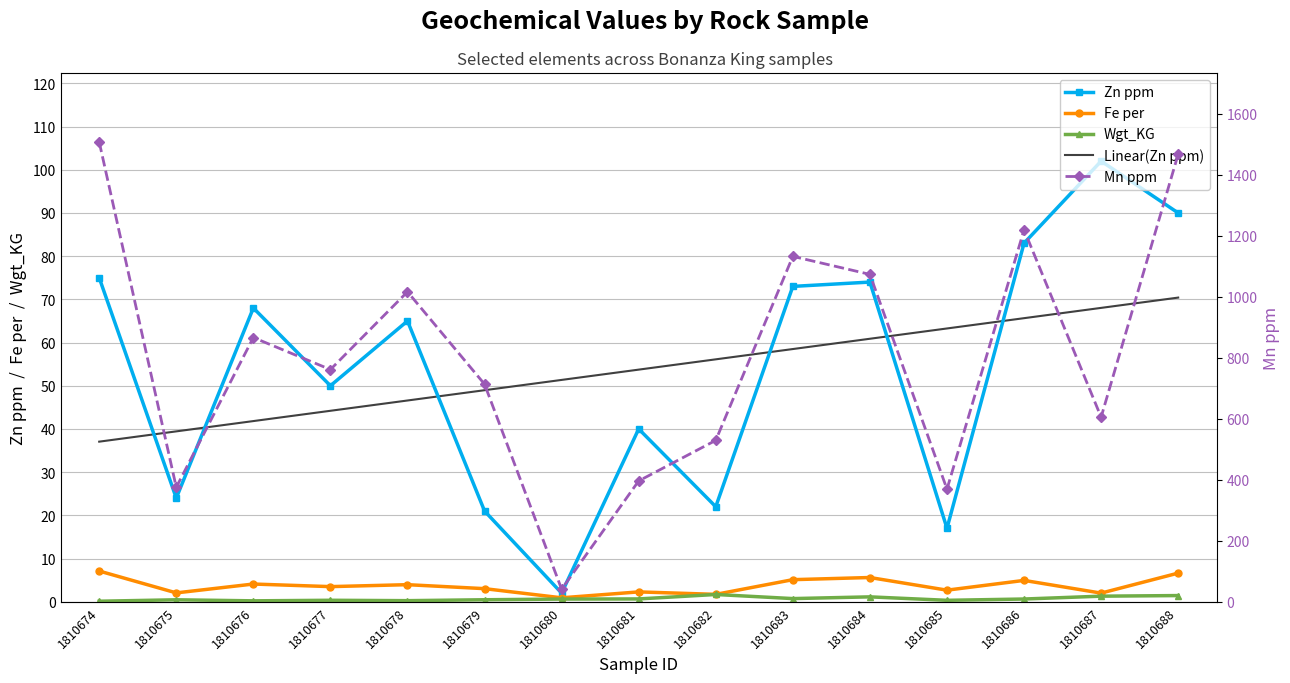

How many lines are shown in the chart?

5